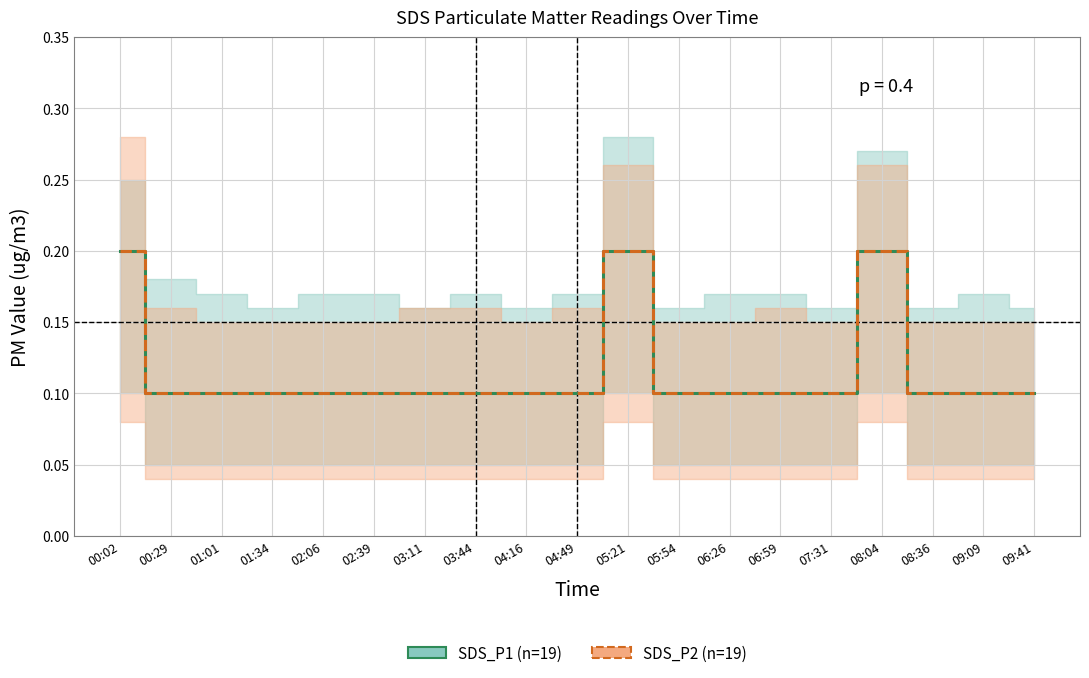

What is the label of the 12th point from the right?

03:44